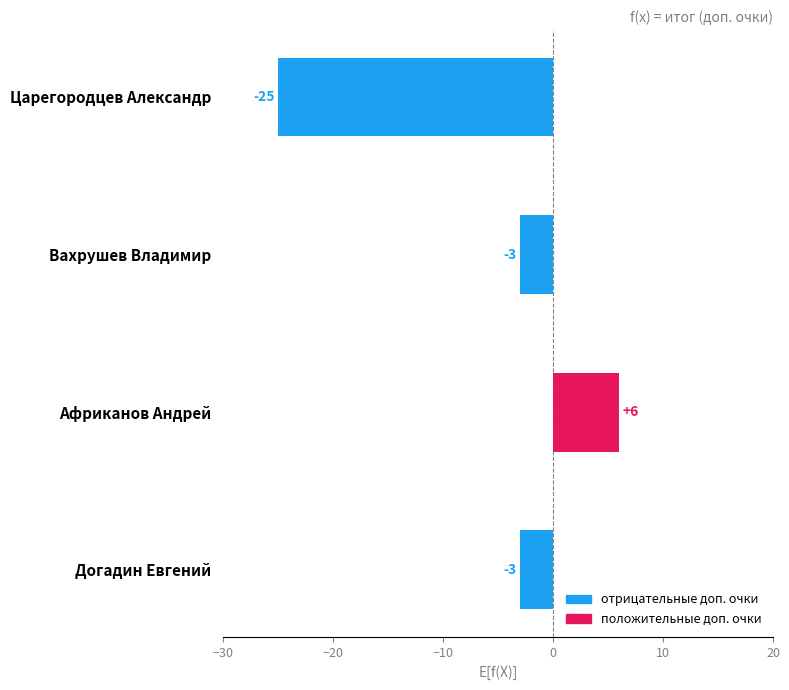

What is the difference between the second highest and minimum values?

22